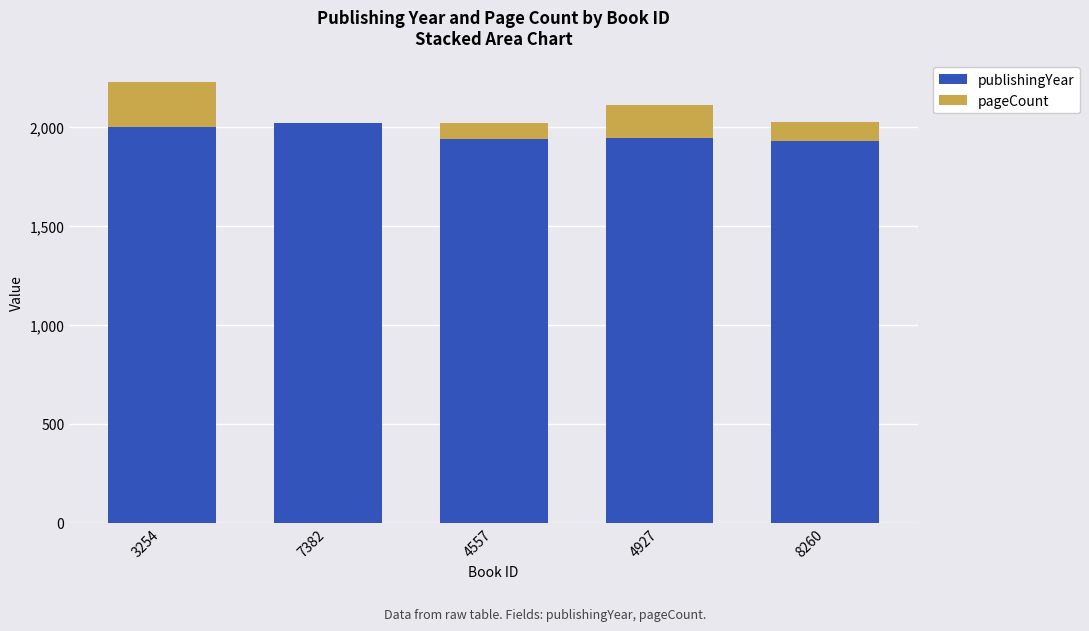

What is the total value across all series at 7382?

2018